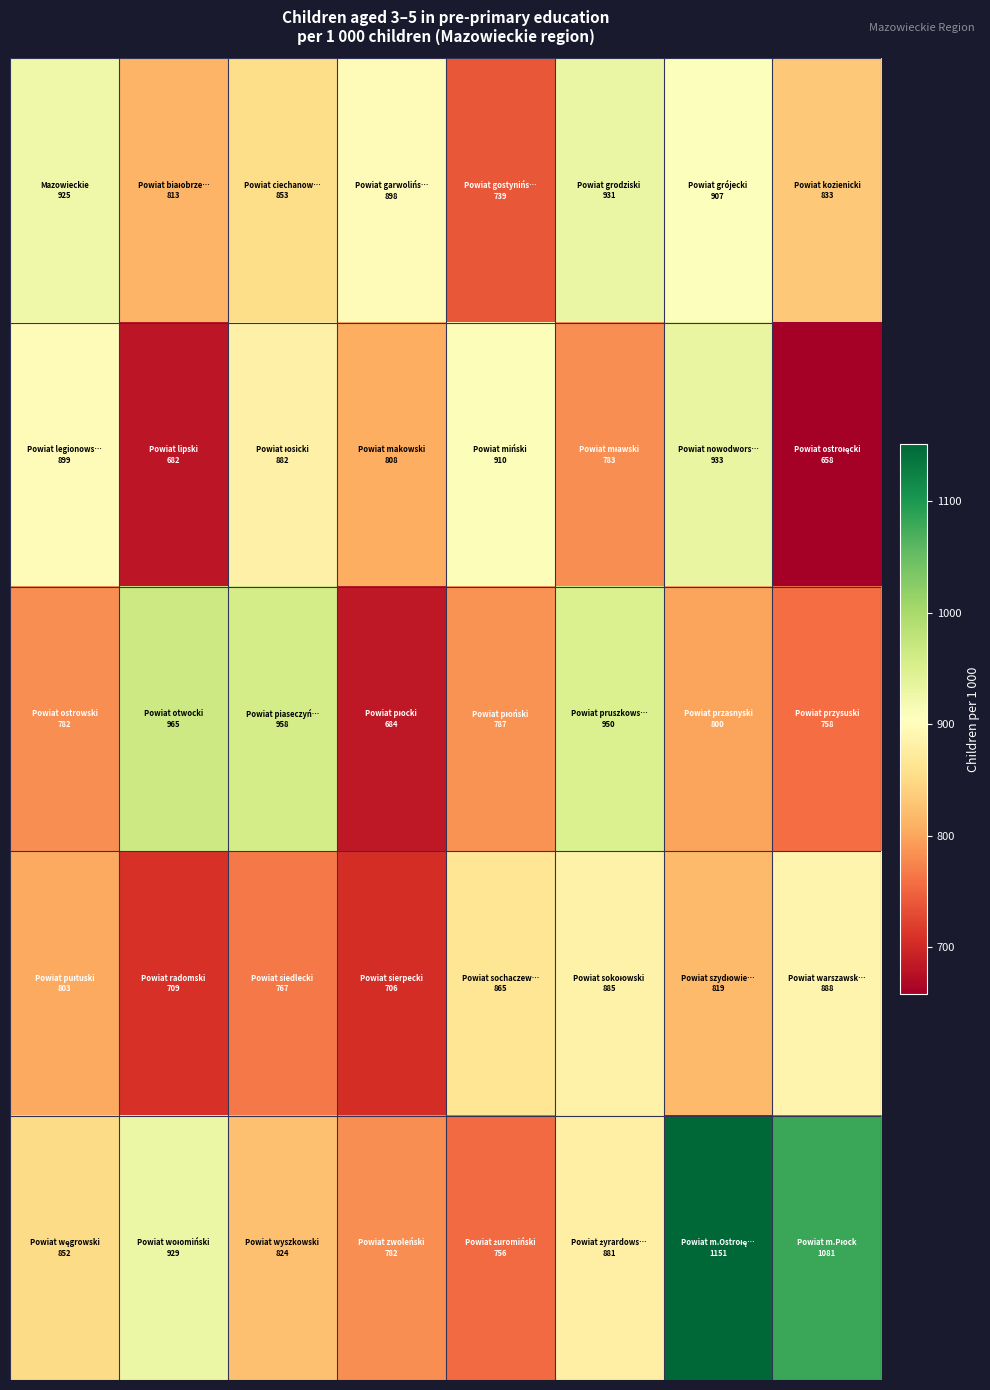

At how many categories does at least one series exceed 863?

8